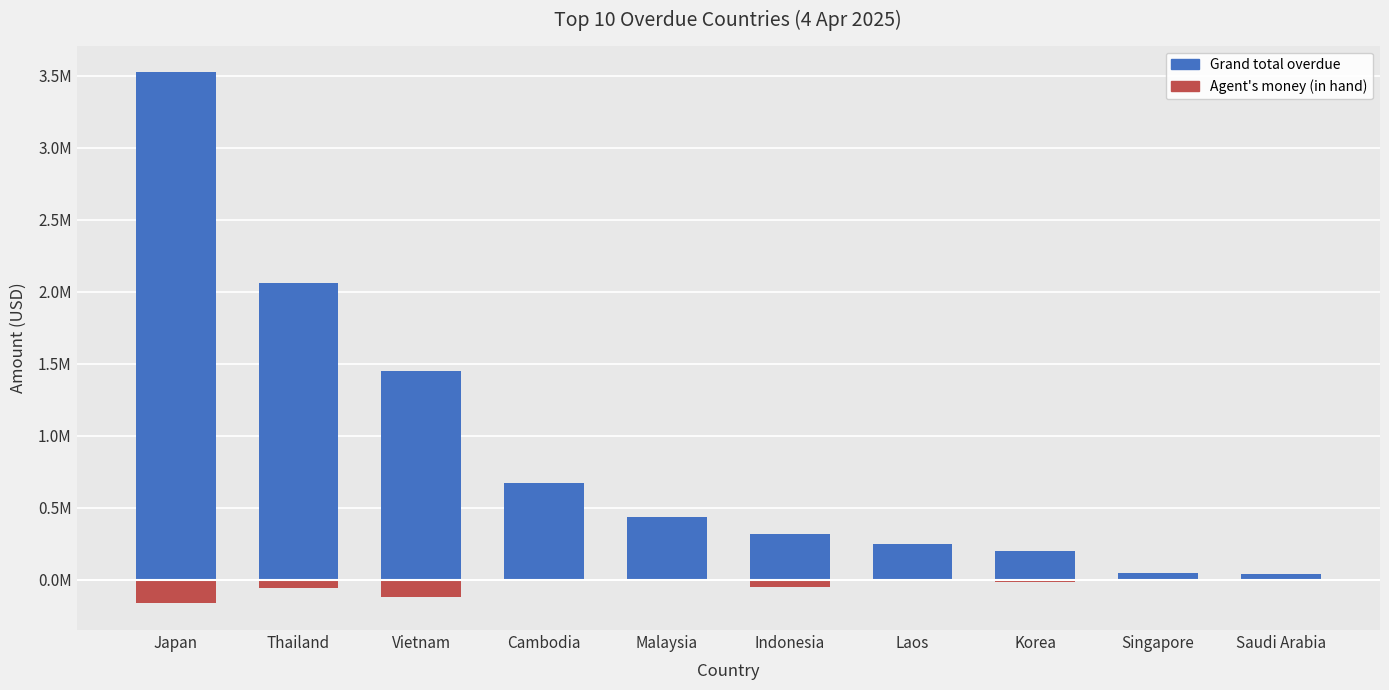

Reading right to left, what are all the values shown in this chart?

Grand total overdue: Saudi Arabia=37233.4	Singapore=46909.0	Korea=202635.0	Laos=249603.6	Indonesia=318470.6	Malaysia=435372.9	Cambodia=669177.1	Vietnam=1451298.2	Thailand=2062234.0	Japan=3524172.0
Agent's money (in hand): Saudi Arabia=-11696.0	Singapore=-4701.8	Korea=-18081.0	Laos=-12331.0	Indonesia=-49902.3	Malaysia=-7949.0	Cambodia=-517.0	Vietnam=-121252.5	Thailand=-58891.1	Japan=-164856.2